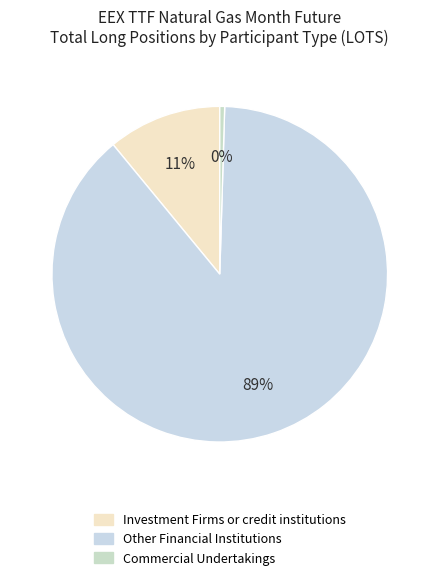

Is there a majority slice in this chart?

Yes